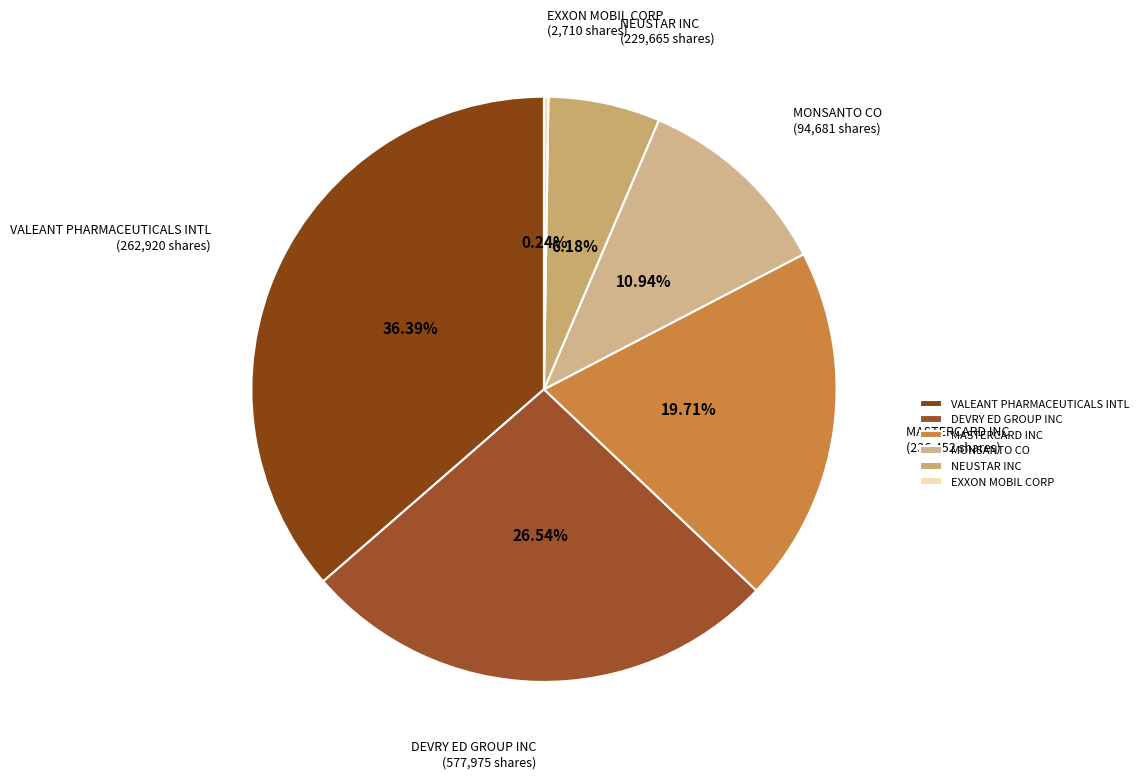

What is the total percentage of DEVRY ED GROUP INC and VALEANT PHARMACEUTICALS INTL?

62.9%